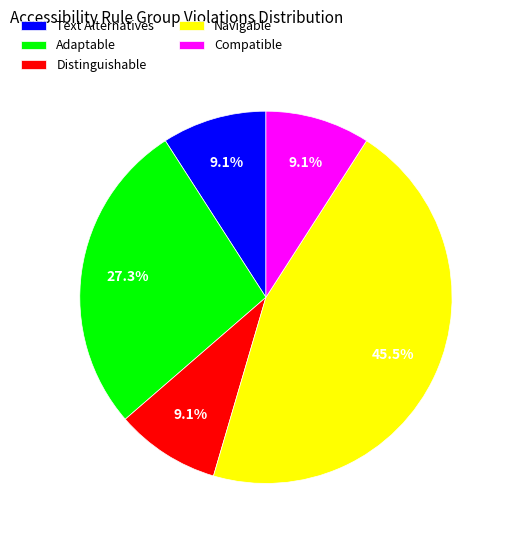

How many segments does this pie chart have?

5